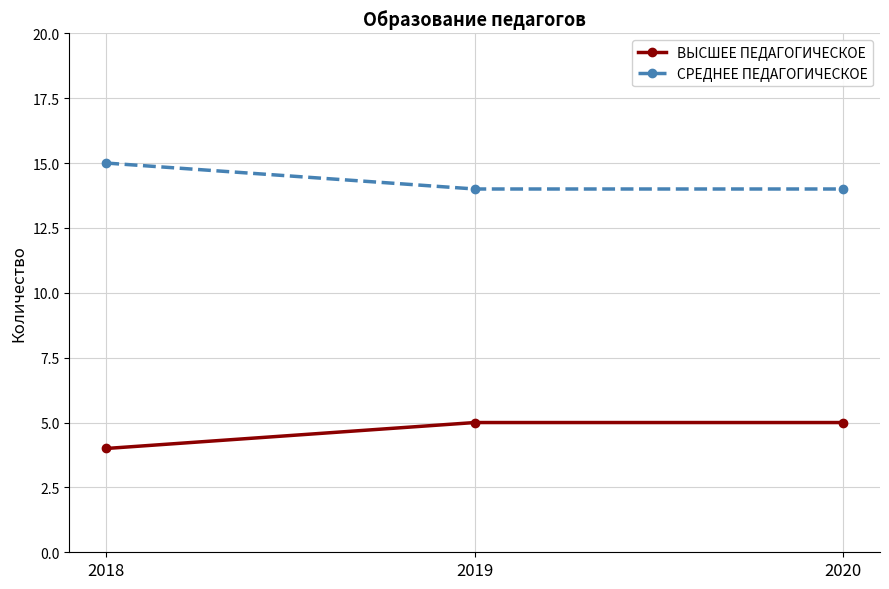

Is it true that СРЕДНЕЕ ПЕДАГОГИЧЕСКОЕ equals 15 at 2018?

True